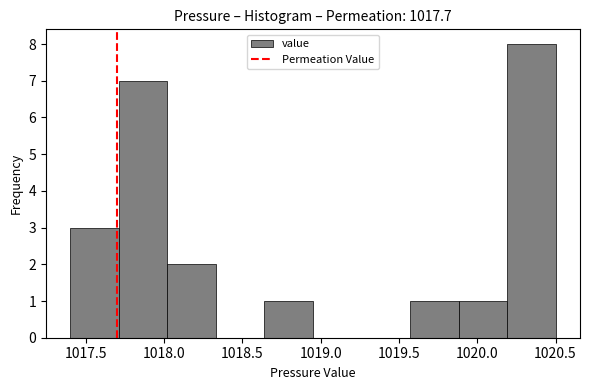

How tall is the bar that spans 1018.02 to 1018.33 on the x-axis? Neither the bar edges nor the heights are printed on the chart, so give them approximately, as read against the axes.

2